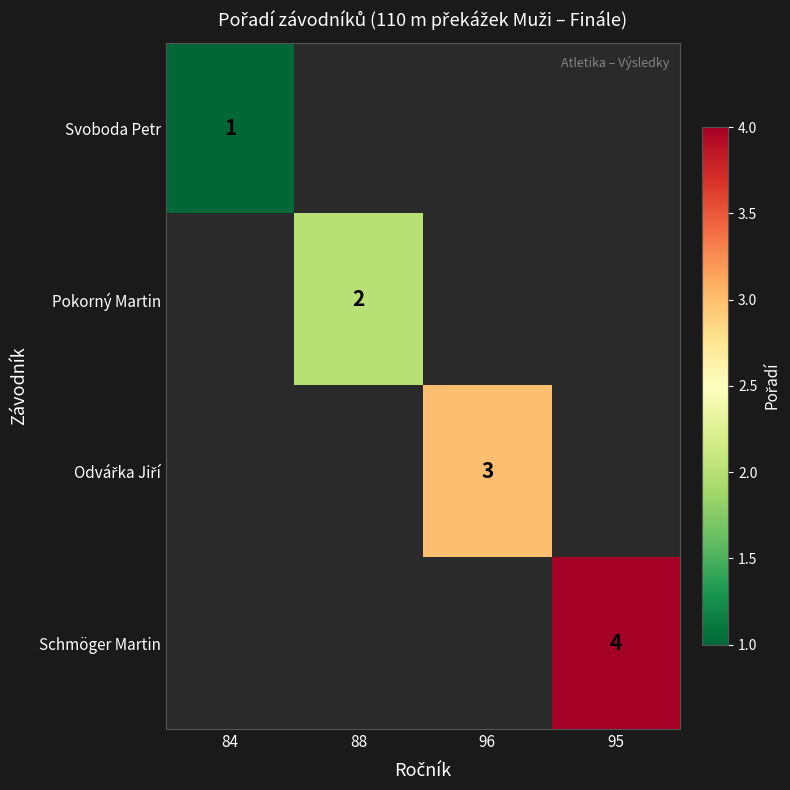

True or false: Pokorný Martin has a value of 1 at 88.

False